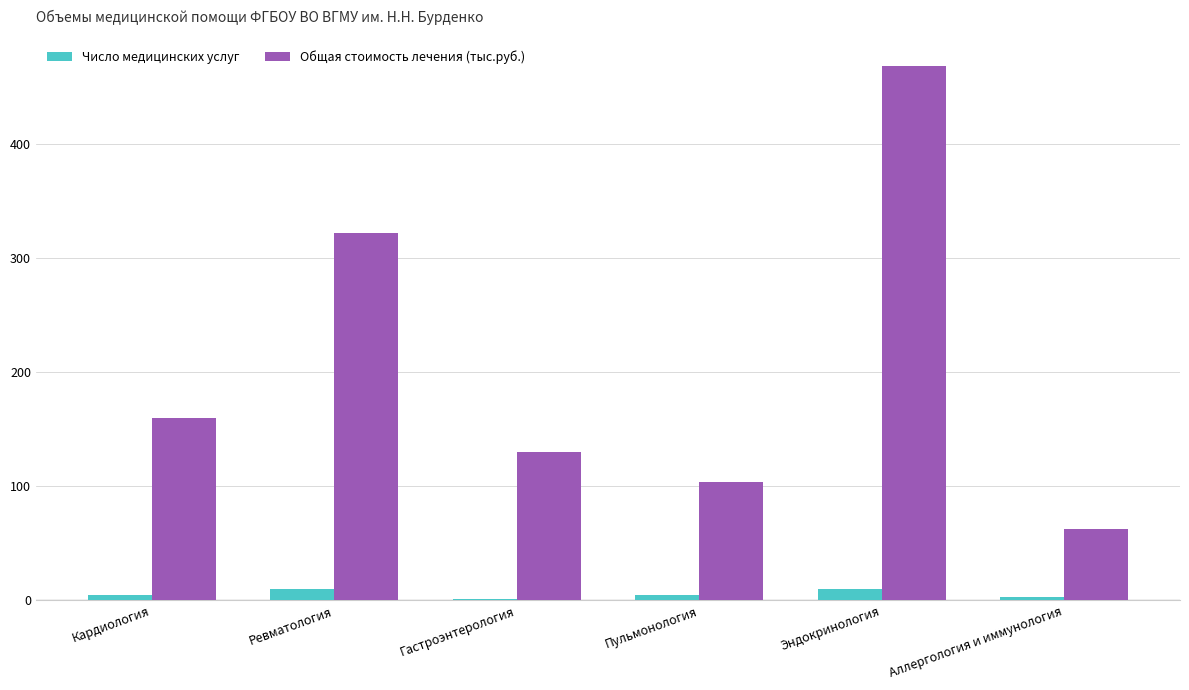

The value of Общая стоимость лечения (тыс.руб.) at Пульмонология is 169.8. True or false?

False